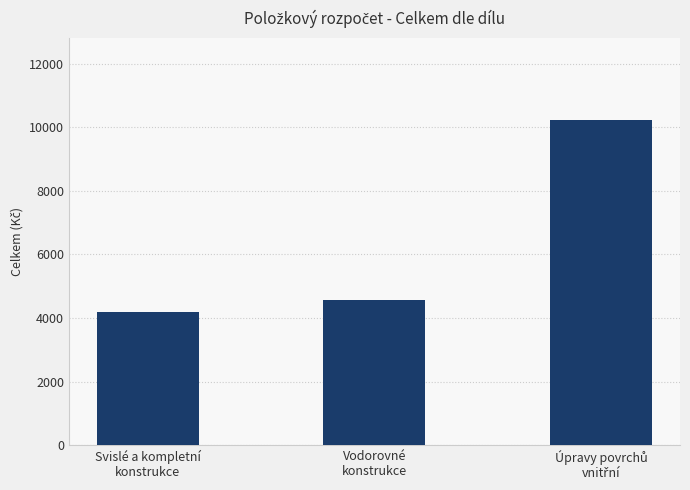

What is the greatest value displayed?

10244.3